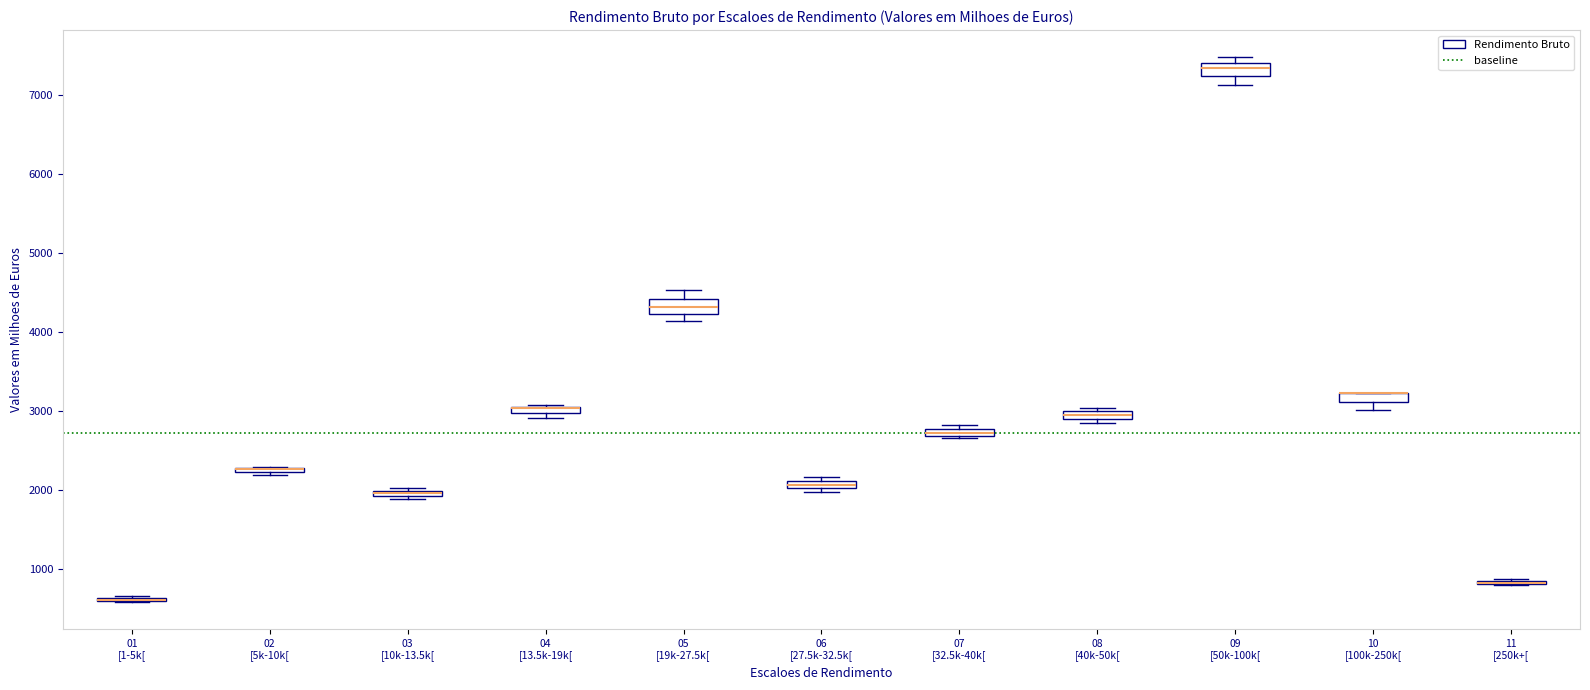

Where is the upper edge of the box for 06 [27.5k-32.5k[ on the y-axis? The values are not printed on the chart, so give them approximately, as read against the axis.

2100